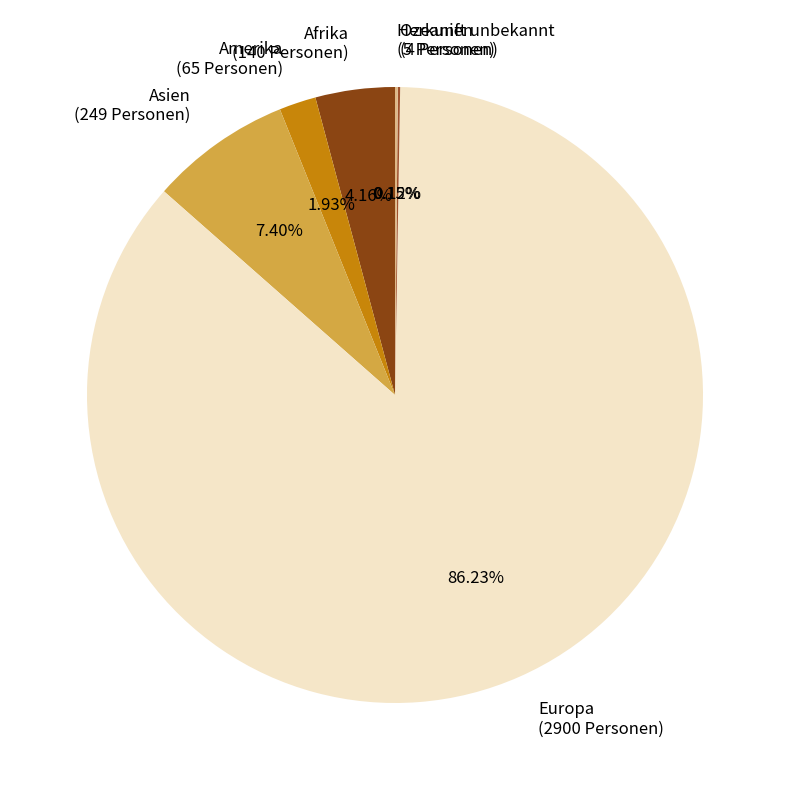

What portion of the pie excludes Amerika?

98.1%